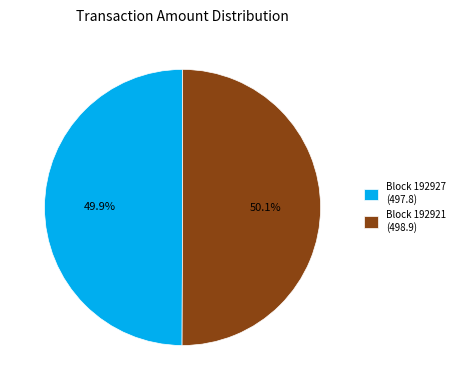

How much of the chart is everything except Block 192927 (497.8)?

50.1%